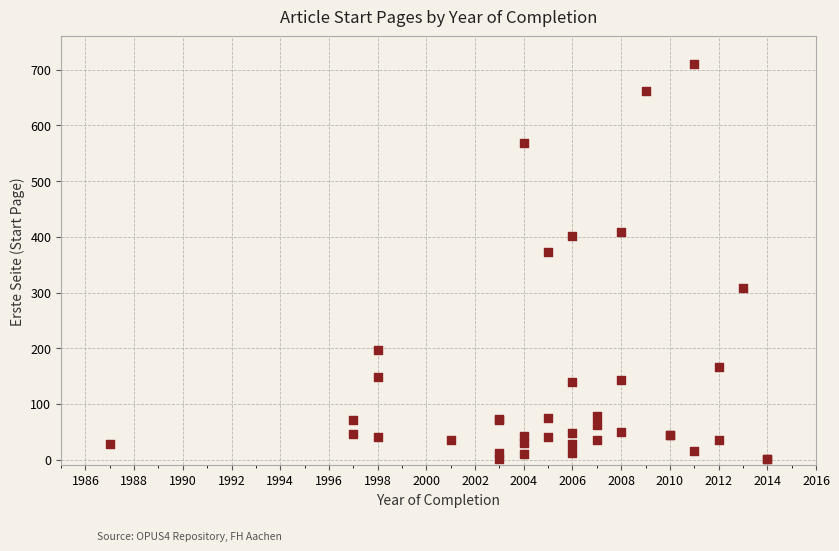

What Y value in the scatter plot is closest to 355?

373